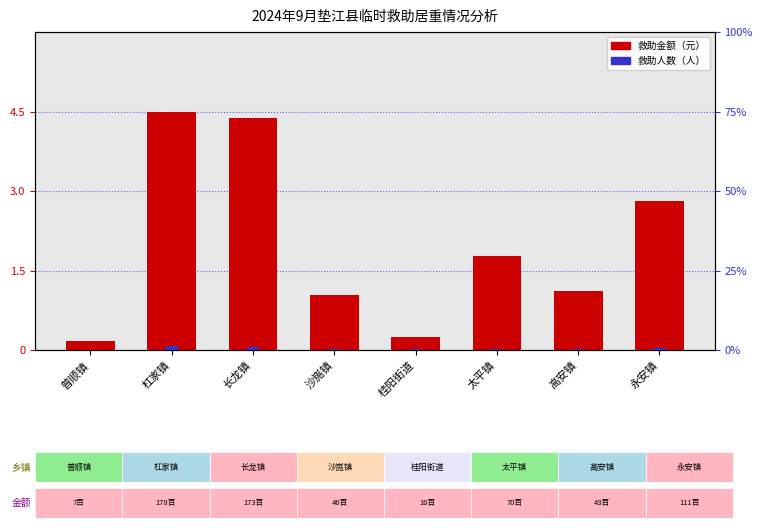

What is the difference between the 救助人数（人） values at 太平镇 and 普顺镇?

0.3